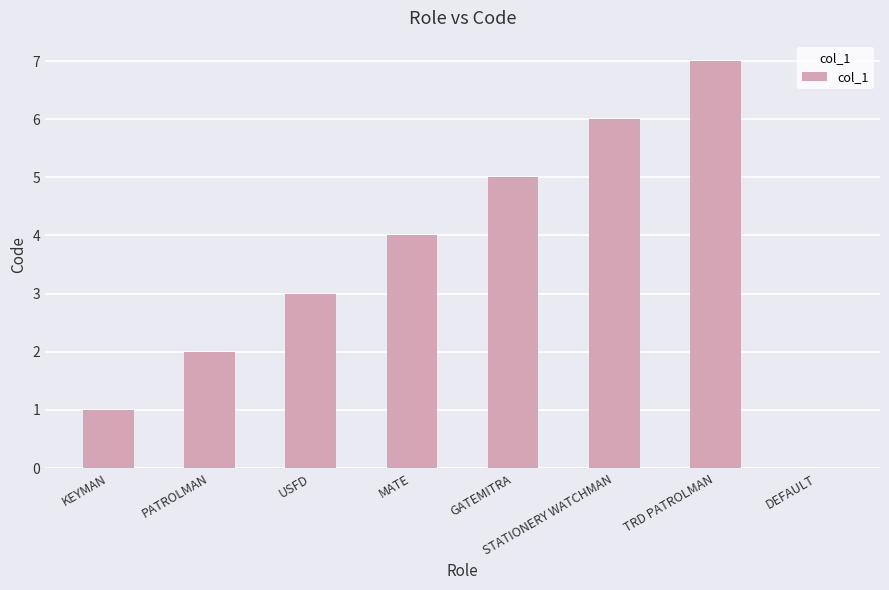

Approximately how many times larger is the value at GATEMITRA compared to KEYMAN?

5.0